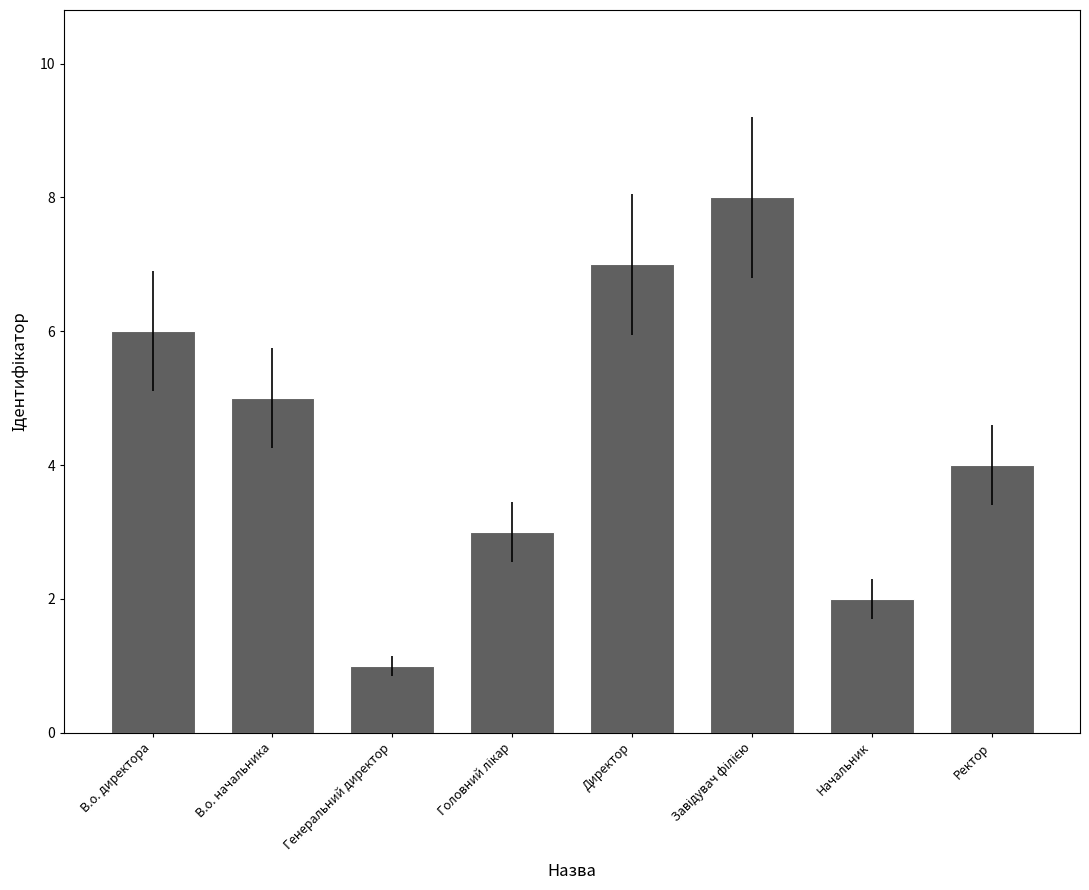

Reading left to right, transcribe all the data shown in this chart.

6	5	1	3	7	8	2	4